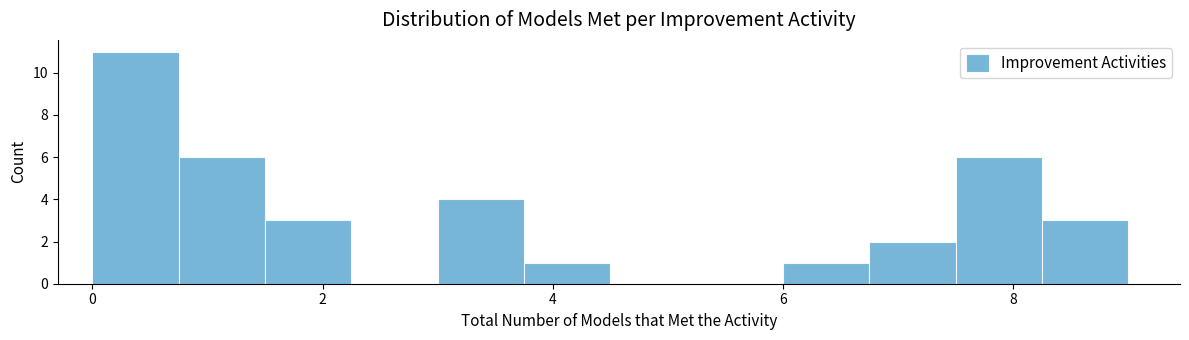

Around what value on the x-axis is the tallest bar? Give the approximate position of its centre, as read against the axis.

0.4